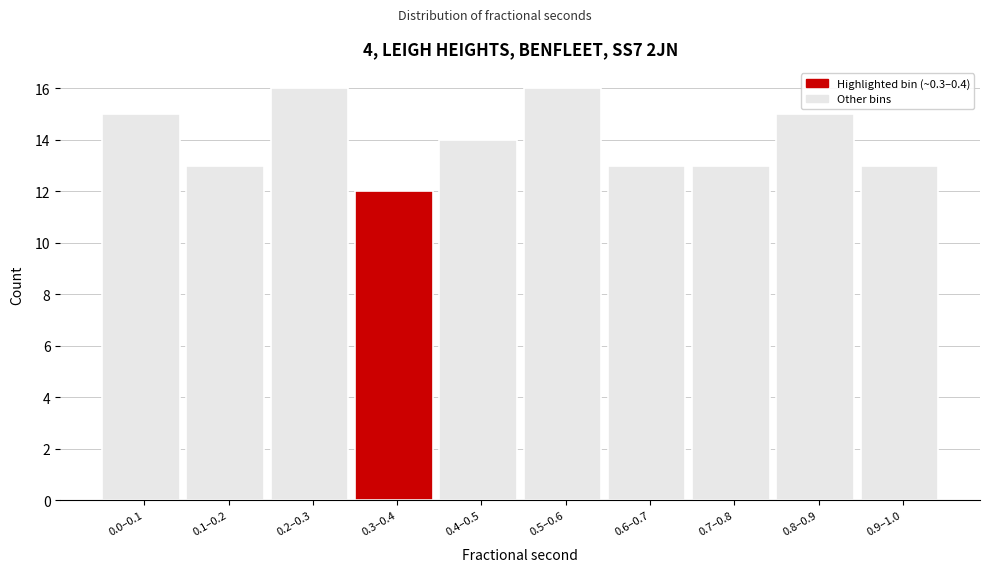

Reading left to right, what are all the values shown in this chart?

0.0–0.1=15	0.1–0.2=13	0.2–0.3=16	0.3–0.4=12	0.4–0.5=14	0.5–0.6=16	0.6–0.7=13	0.7–0.8=13	0.8–0.9=15	0.9–1.0=13